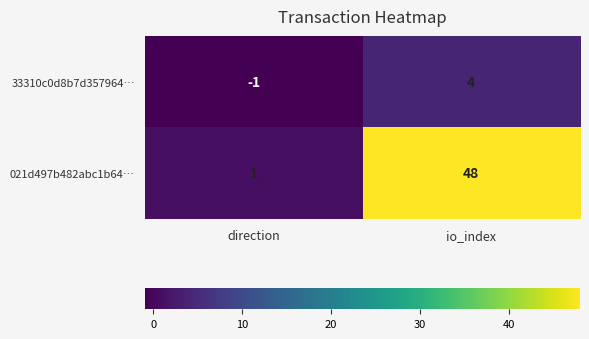

At which category is the sum across all series the highest?

io_index